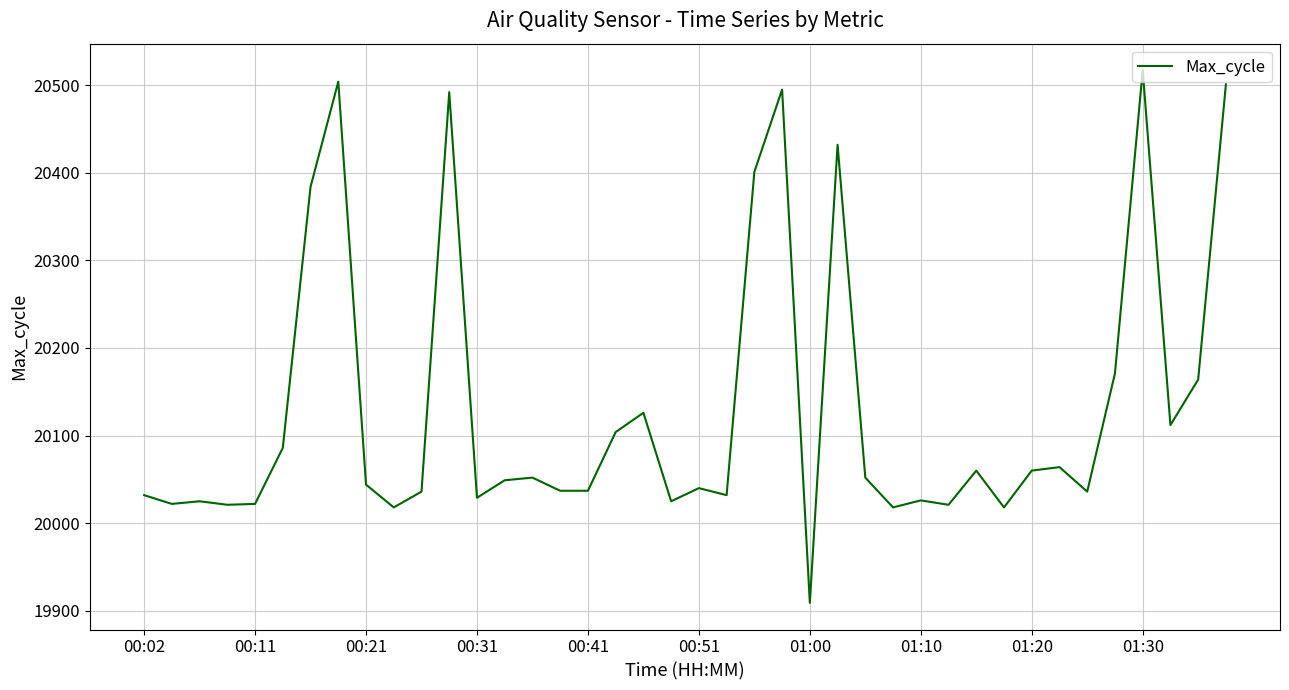

What is the minimum value shown in the chart?

19909